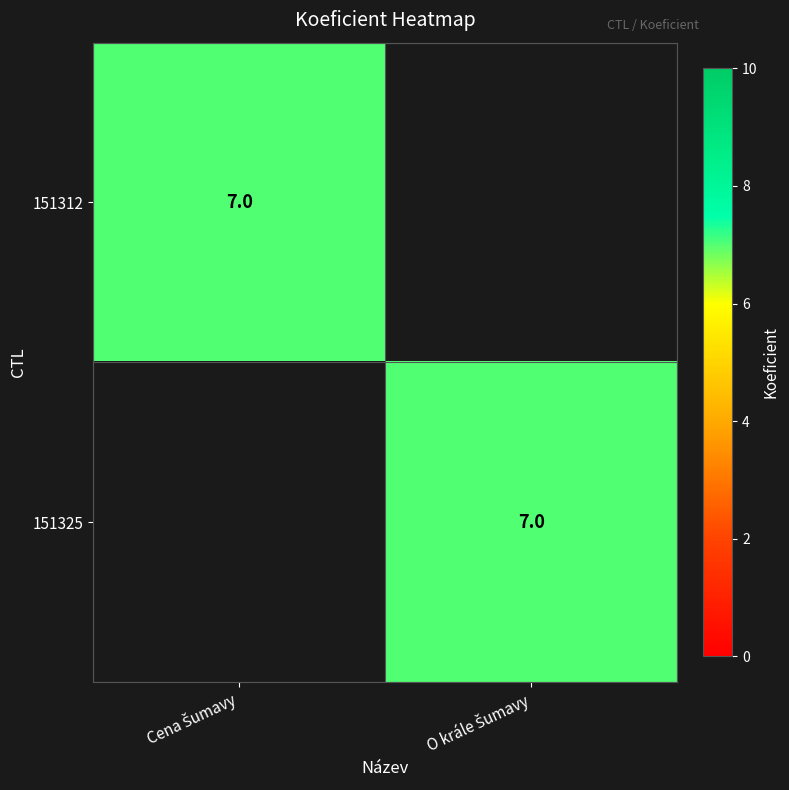

What is the sum of the 151312 values at O krále Šumavy and Cena Šumavy?

7